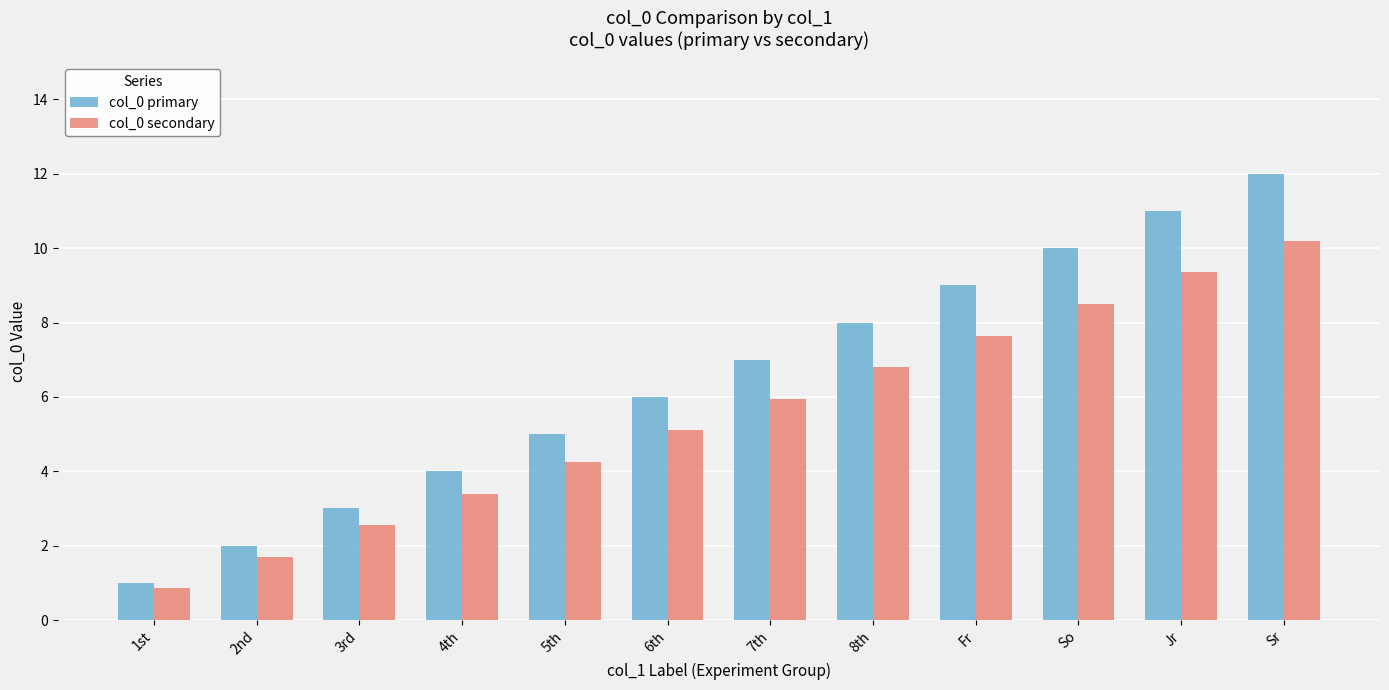

What are all the series names shown in the legend?

col_0 primary, col_0 secondary